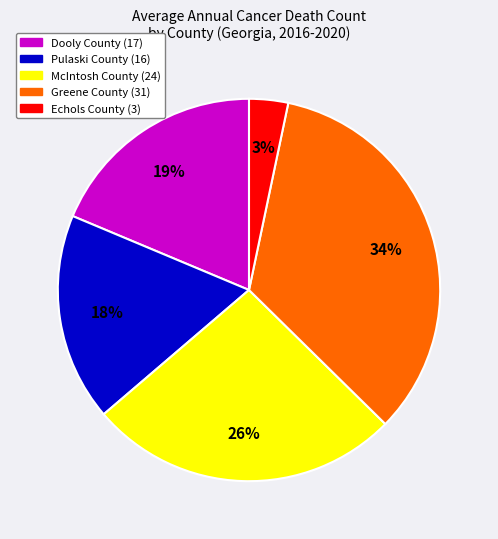

Approximately how many times larger is the value at Greene County compared to Dooly County?

1.8